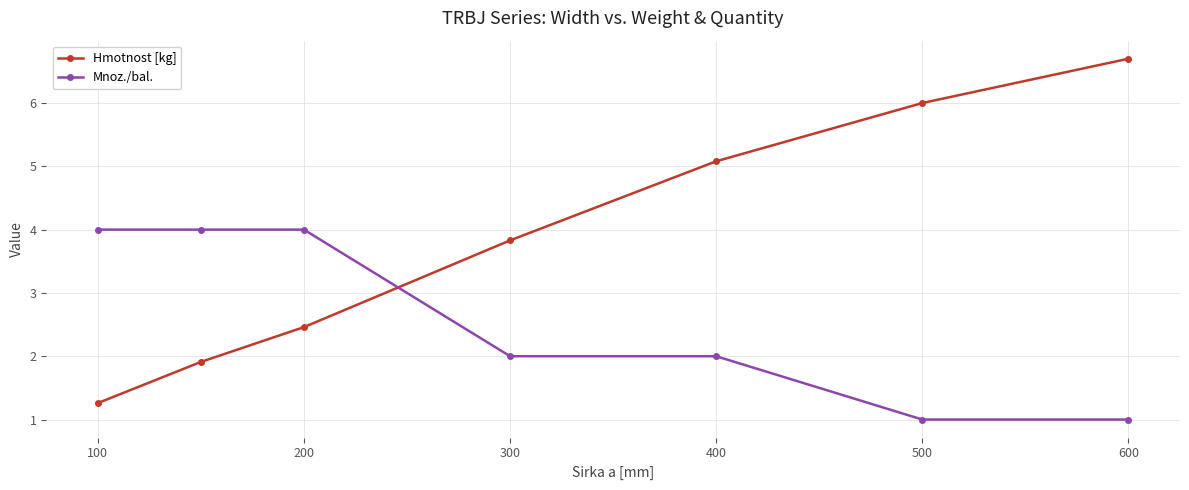

What is the value of the Mnoz./bal. point at the 7th from the left?

1.0